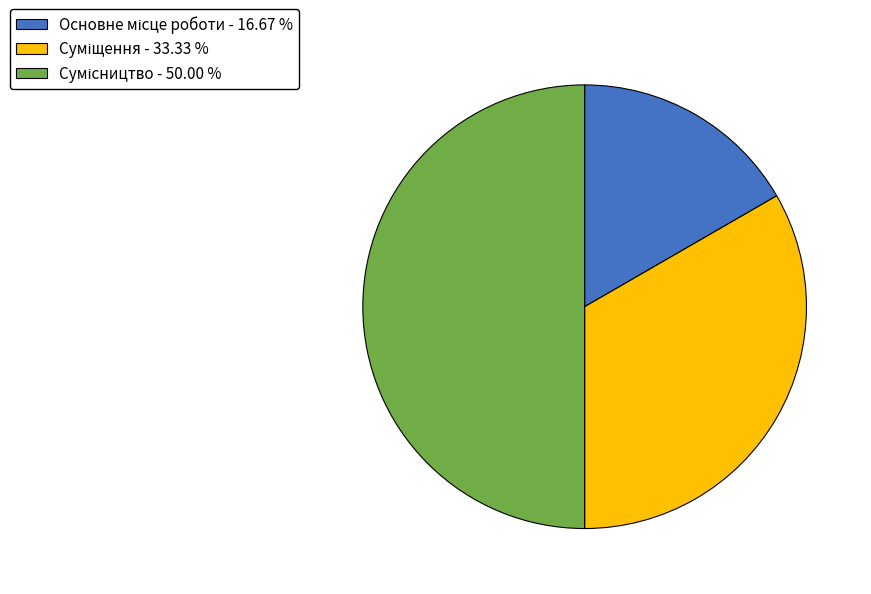

How many slices are in this pie chart?

3